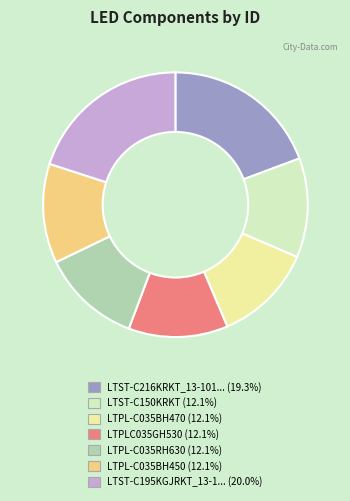

Is there a majority slice in this chart?

No